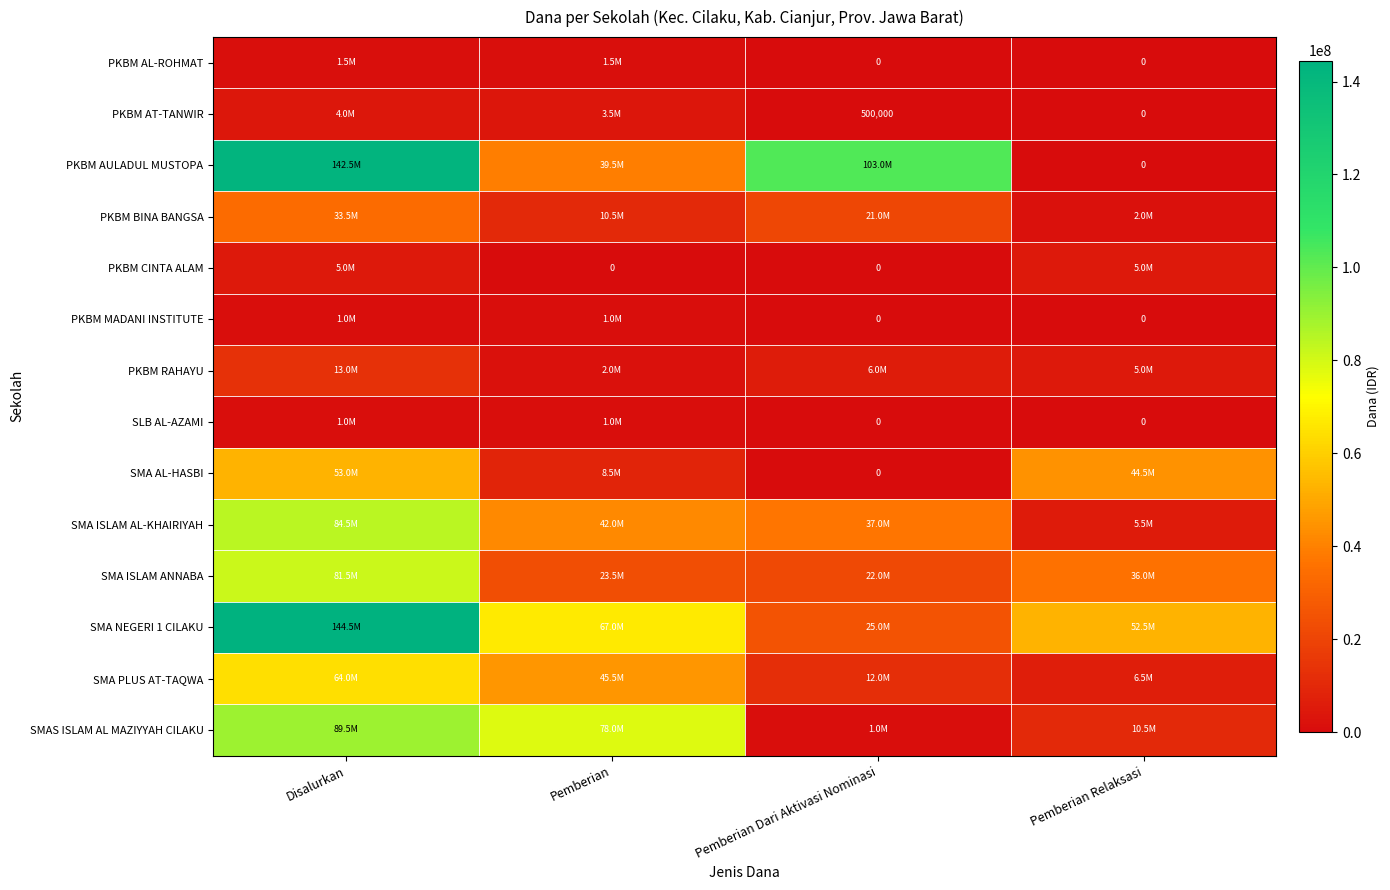

Is it true that SMA PLUS AT-TAQWA equals 4616920 at Pemberian Dari Aktivasi Nominasi?

False